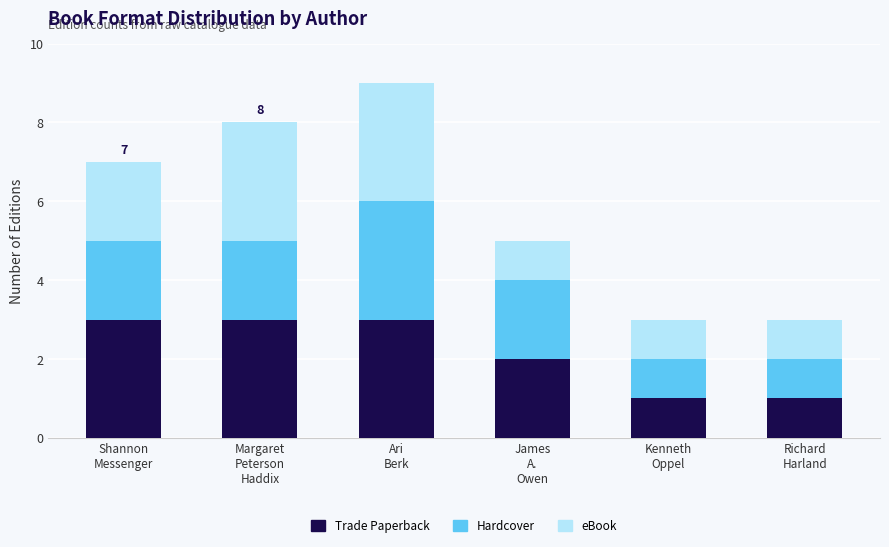

The Trade Paperback series shows 5 at Margaret
Peterson
Haddix. True or false?

False